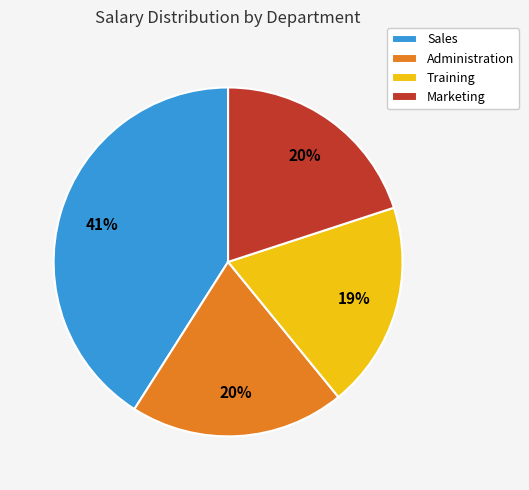

Is the sum of Sales and Training greater than half?

Yes